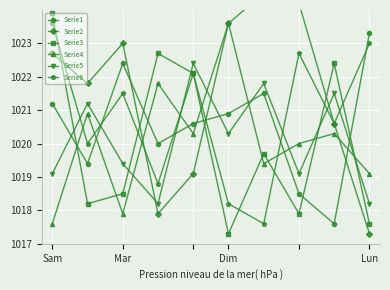

True or false: Serie3 has more than 1 points higher than both neighbors.

True